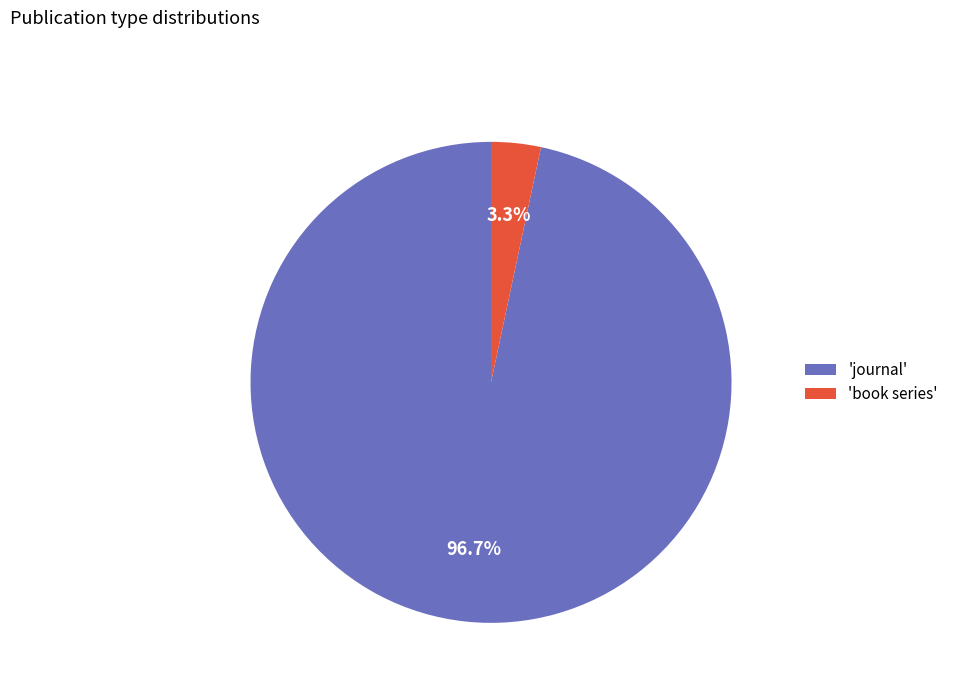

Rank the categories by value from lowest to highest.

'book series', 'journal'